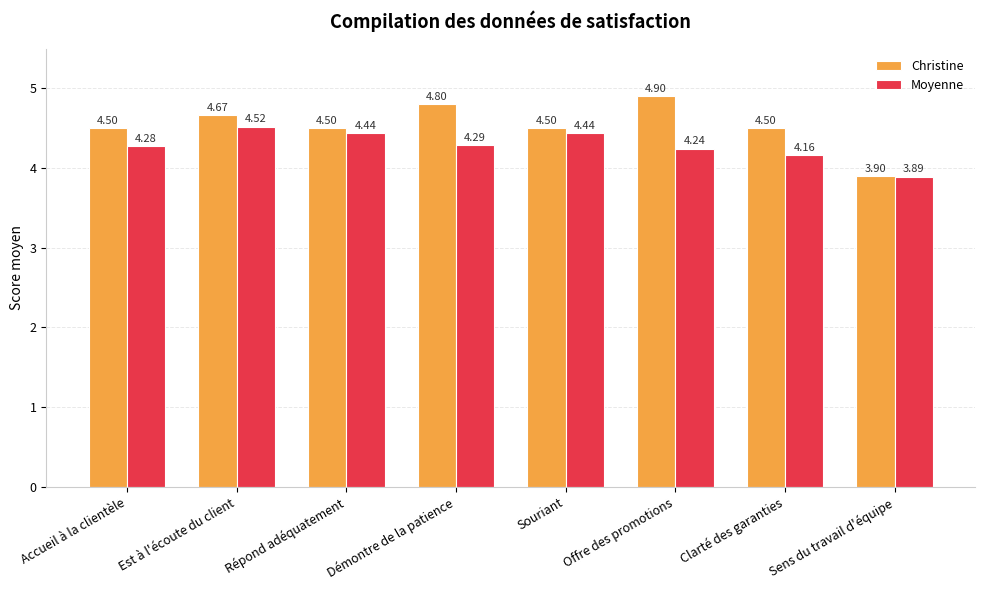

At which category does the chart reach its minimum across all series?

Sens du travail d'équipe